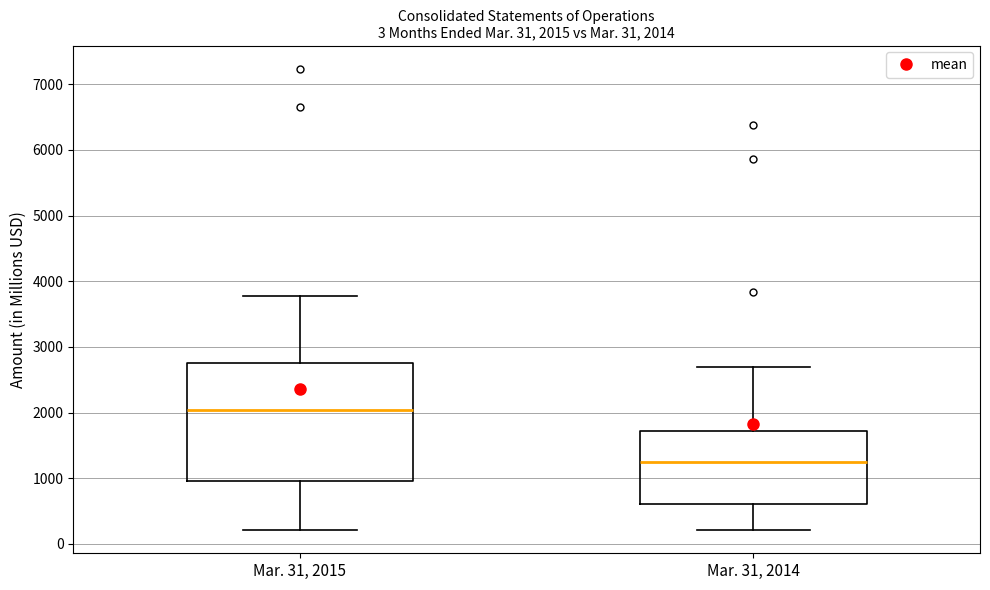

Which box is the tallest, from its lower edge to its upper edge?

Mar. 31, 2015